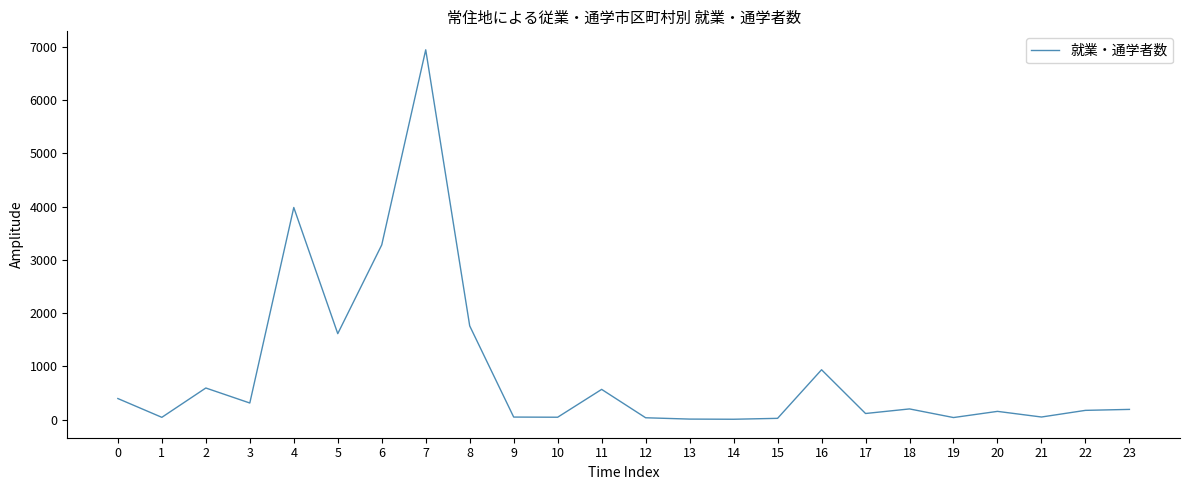

What is the greatest value displayed?

6946